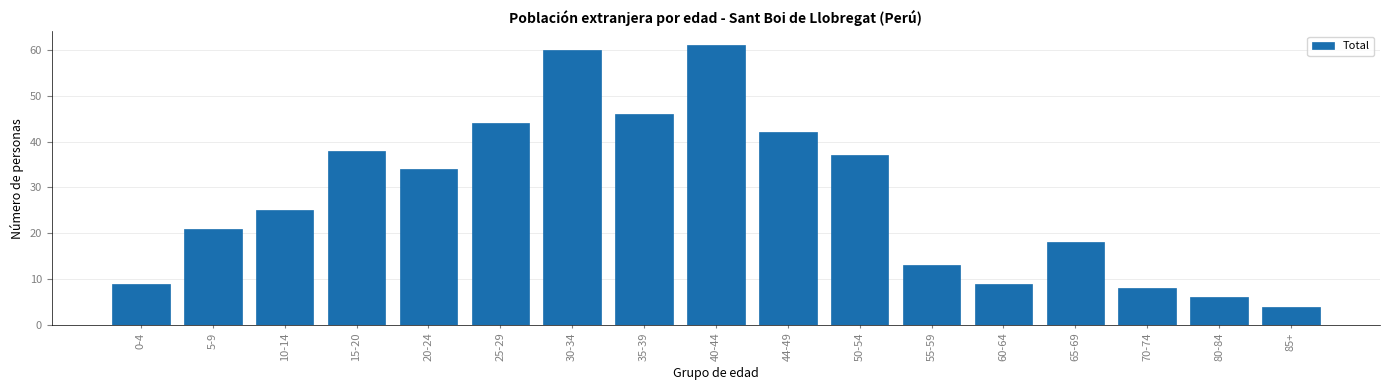

Reading left to right, transcribe all the data shown in this chart.

0-4=9	5-9=21	10-14=25	15-20=38	20-24=34	25-29=44	30-34=60	35-39=46	40-44=61	44-49=42	50-54=37	55-59=13	60-64=9	65-69=18	70-74=8	80-84=6	85+=4